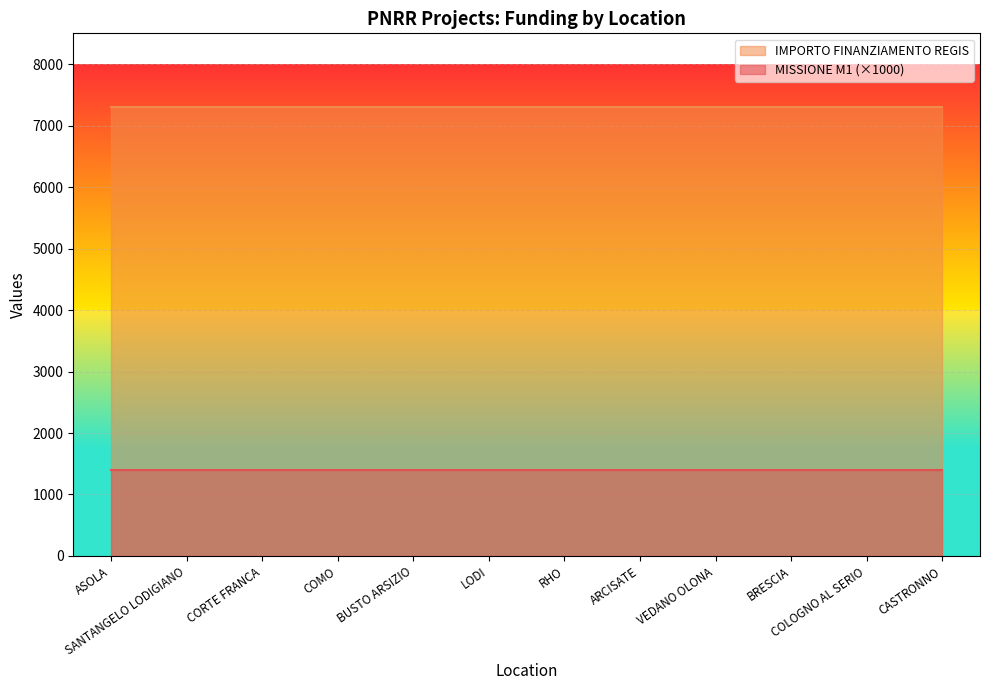

What is the greatest value displayed?

7301